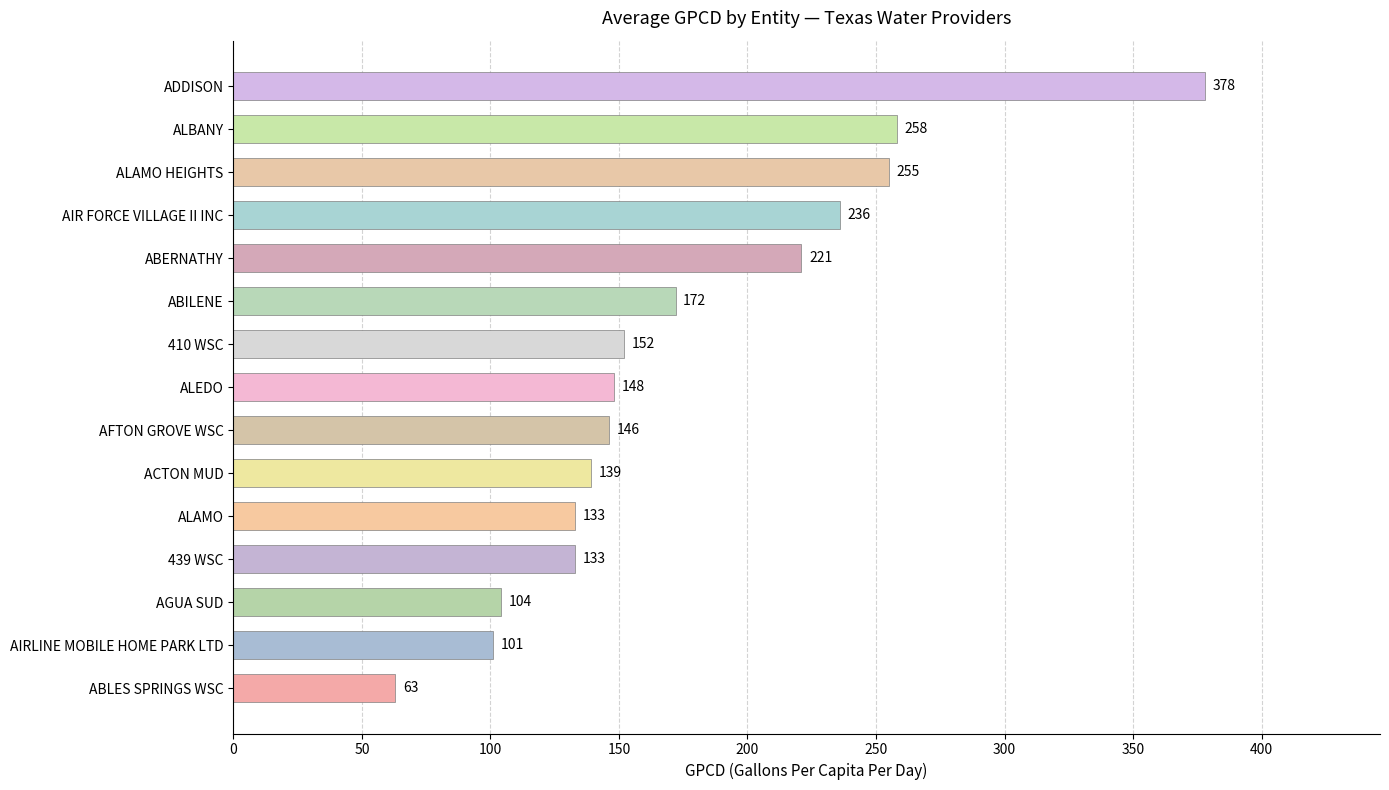

What is the greatest value displayed?

378